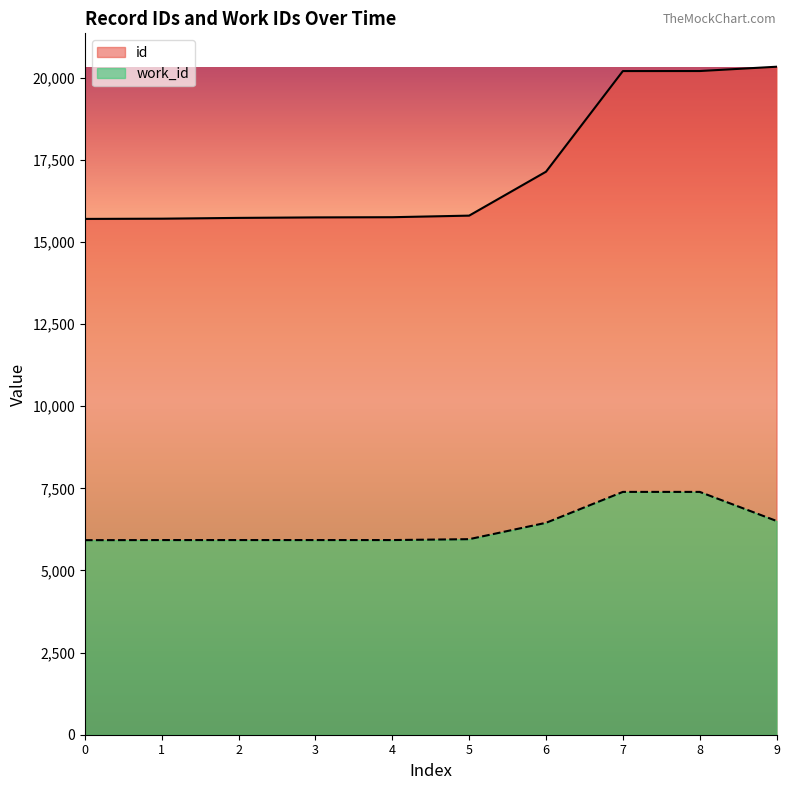

What are all the series names shown in the legend?

id, work_id